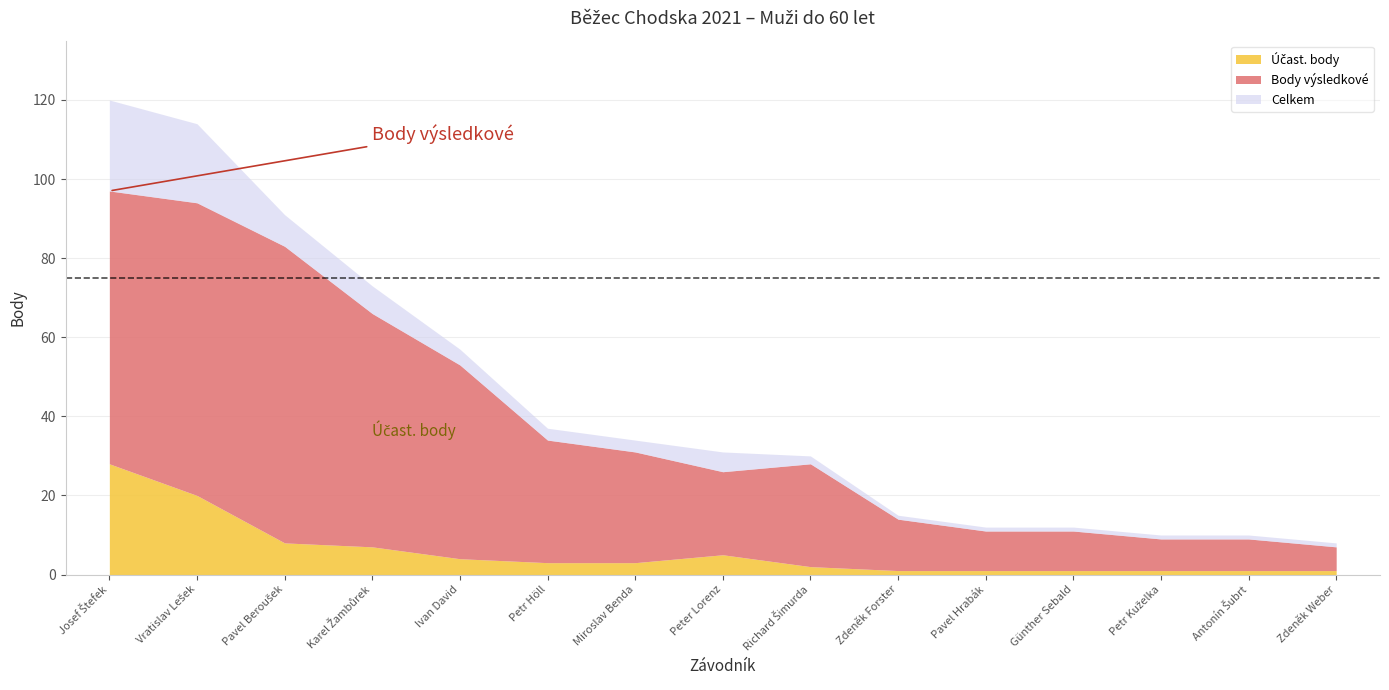

What is the label of the 3rd point from the left?

Pavel Beroušek